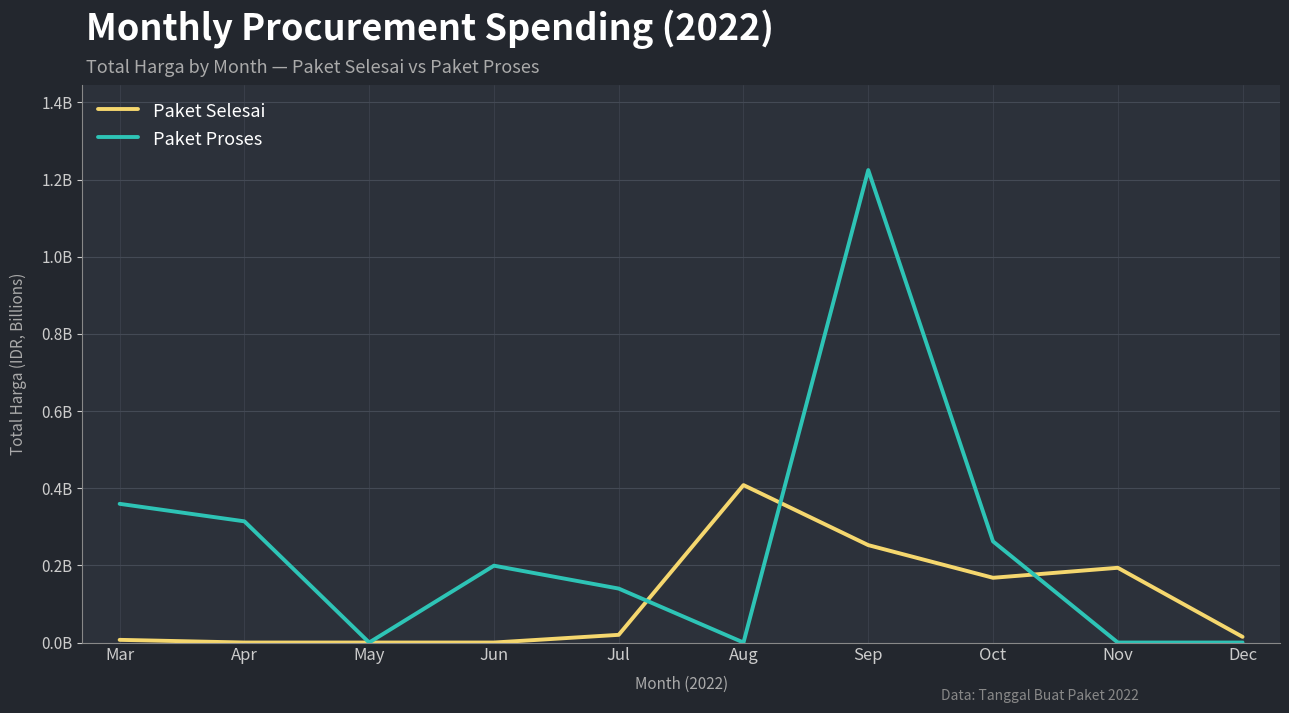

List the labels in order of Paket Proses value, largest first.

Sep, Mar, Apr, Oct, Jun, Jul, May, Aug, Nov, Dec